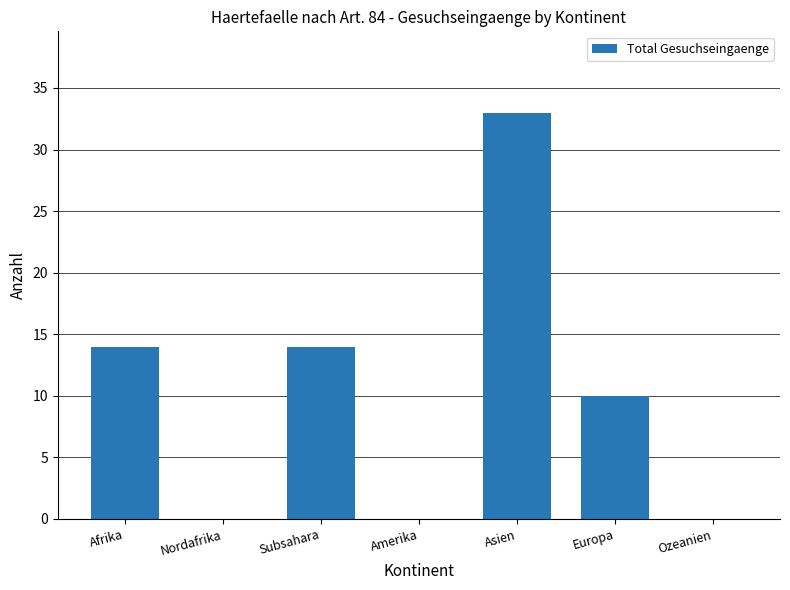

What is the greatest value displayed?

33